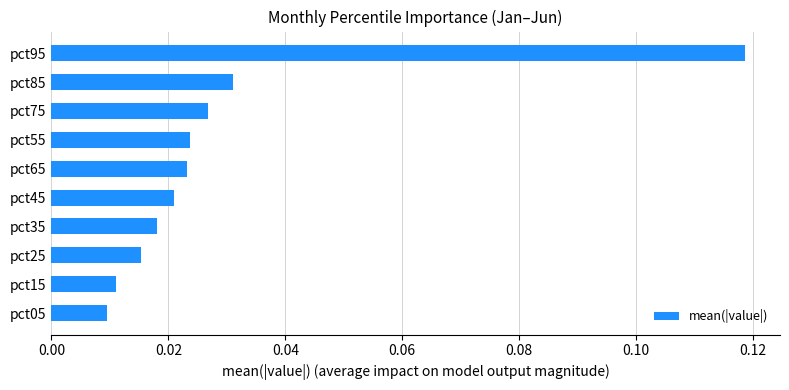

At which category does the chart reach its peak across all series?

pct95